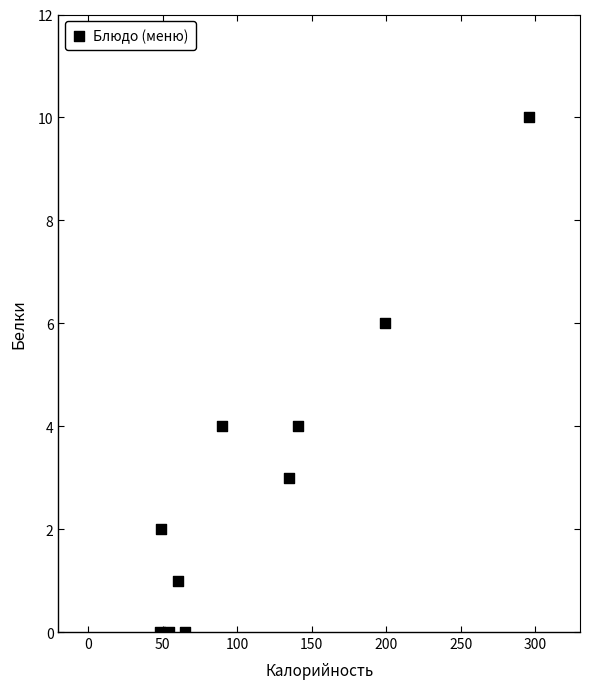

What is the average Y value?

3